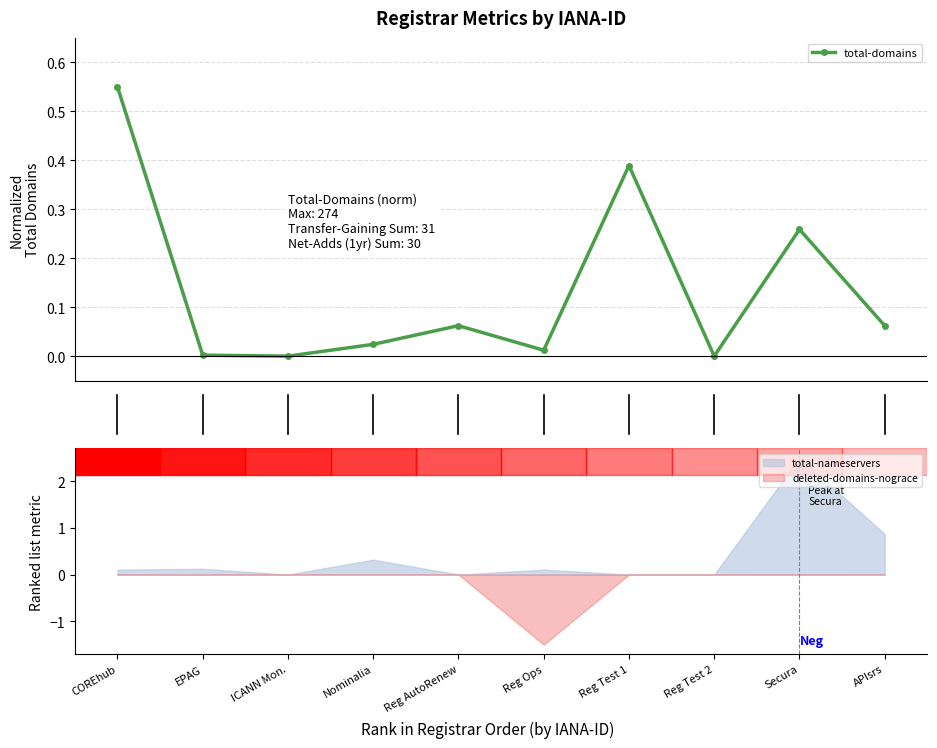

How many lines are shown in the chart?

1